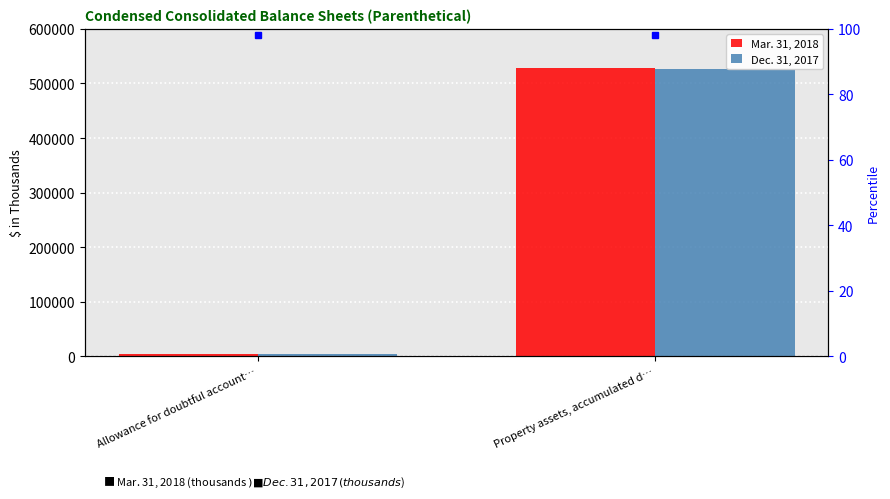

Count the number of data series in this chart.

2